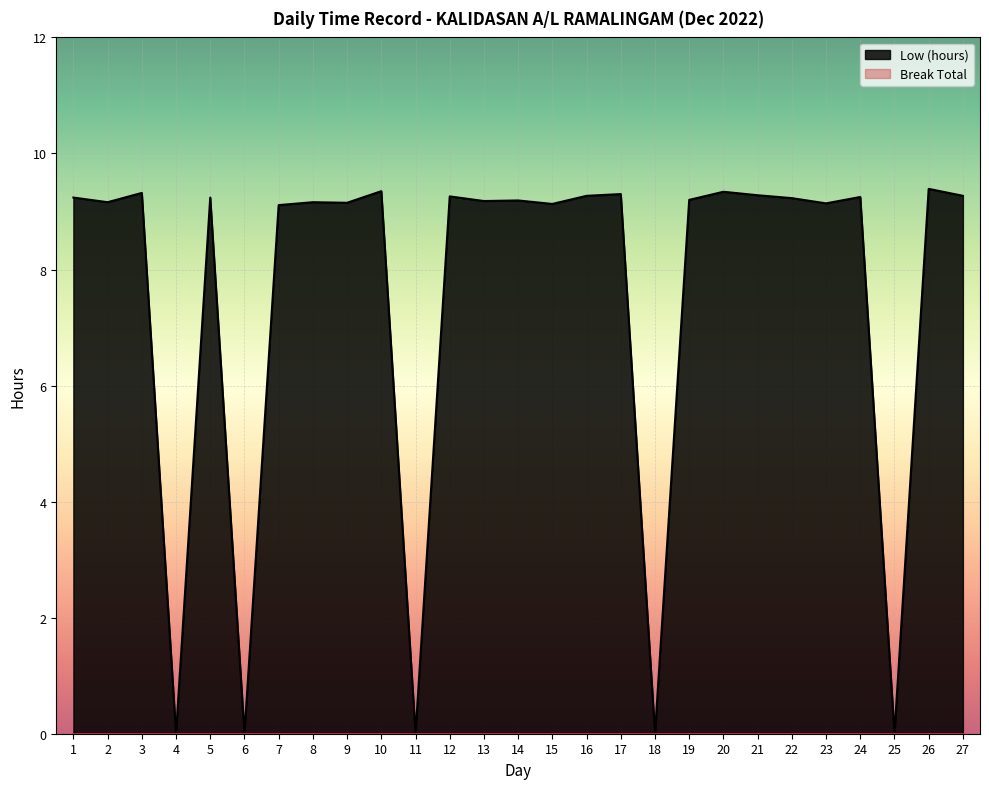

How many interior local peaks (higher than both neighbors) does the data have?

10